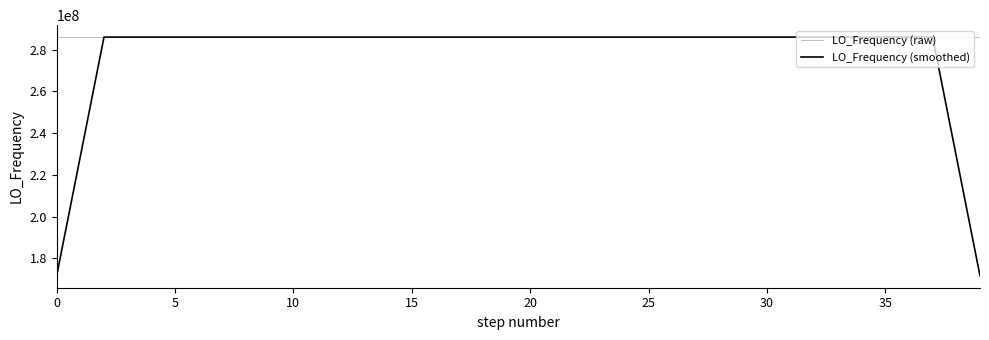

What is the lowest value of the LO_Frequency (smoothed) series?

171628199.4